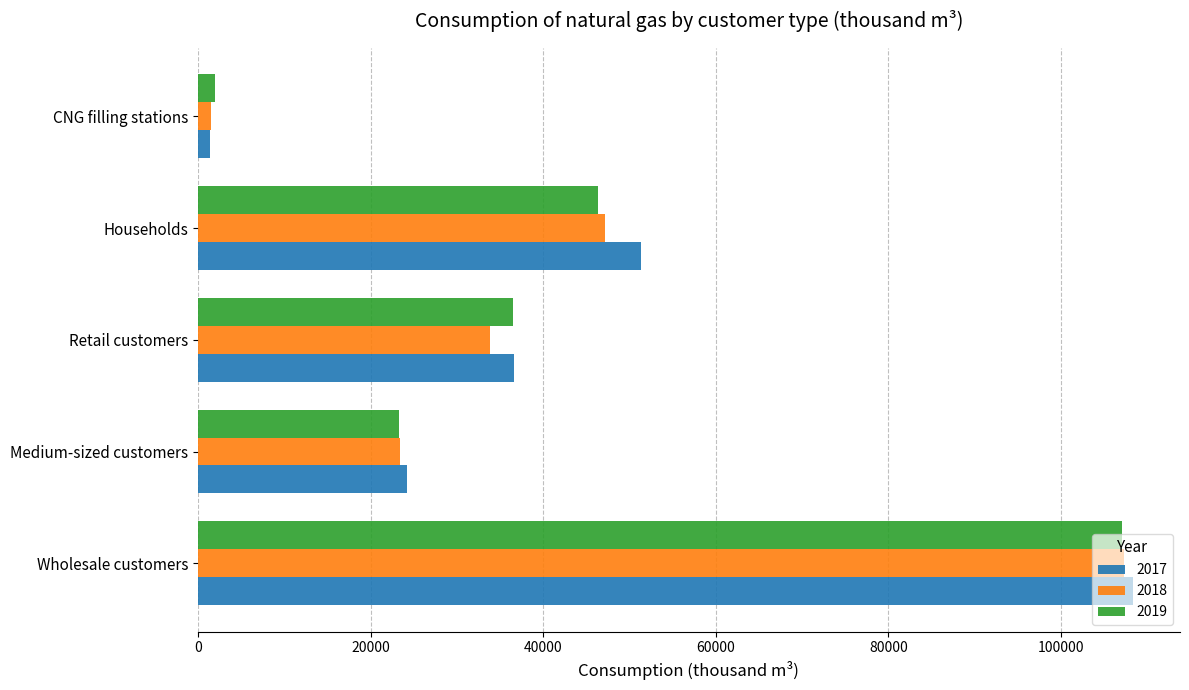

True or false: 2019 has a value of 30562.4 at Wholesale customers.

False